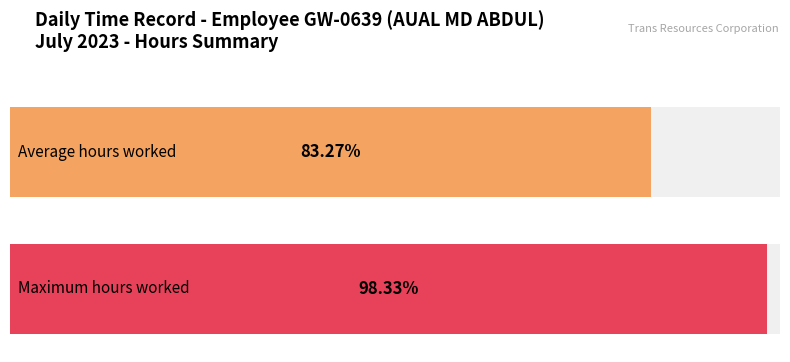

Does the chart contain any negative values?

No